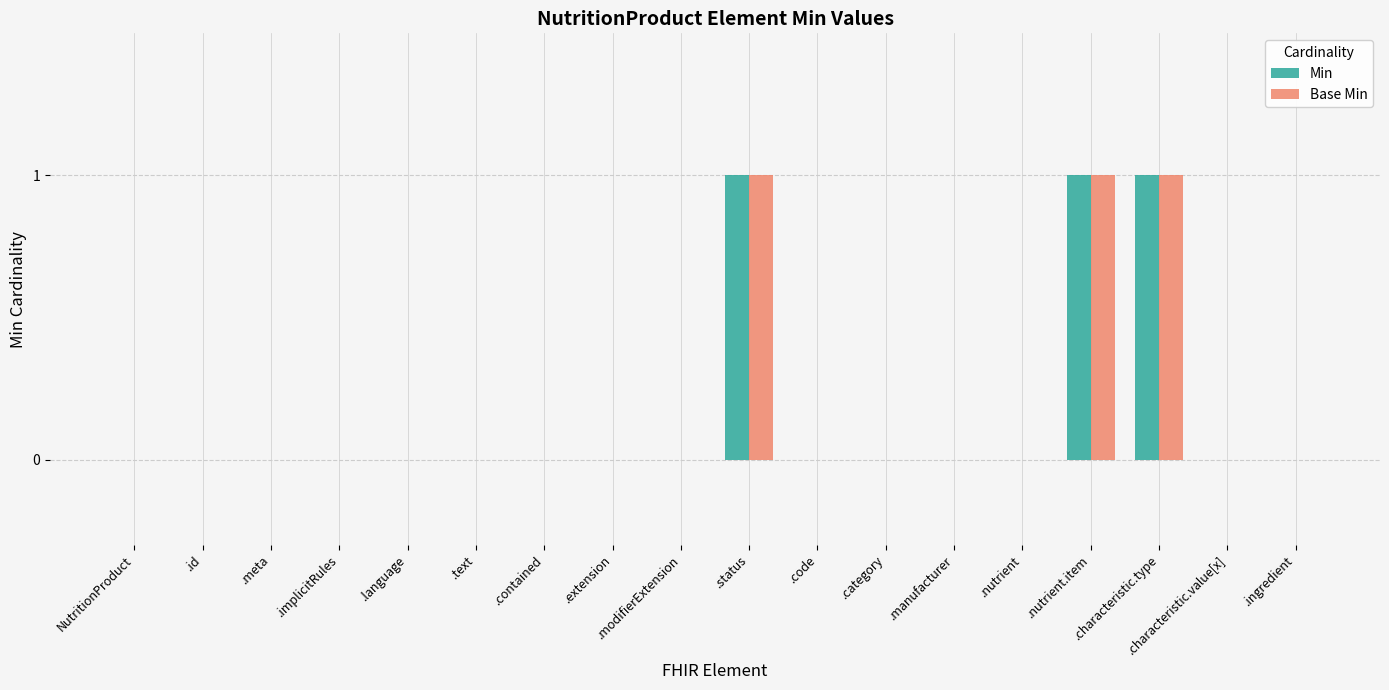

Count the Base Min values in the range 0 to 1.

18